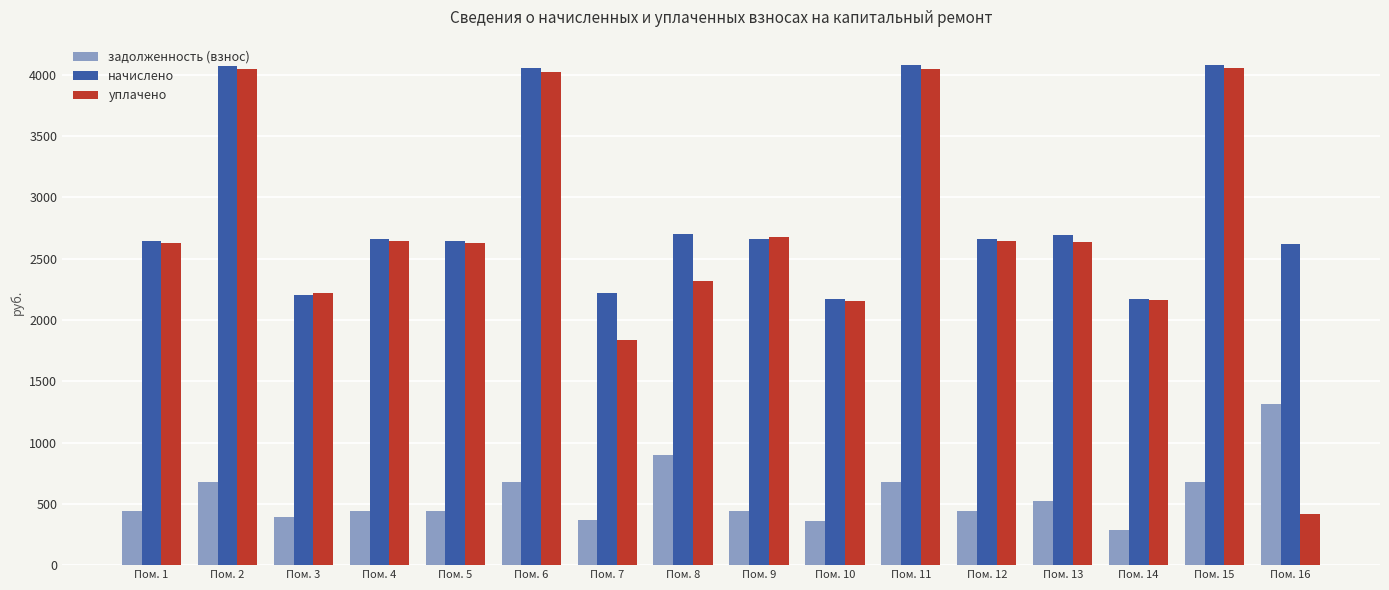

True or false: уплачено has a value of 2680.1 at Пом. 9.

True